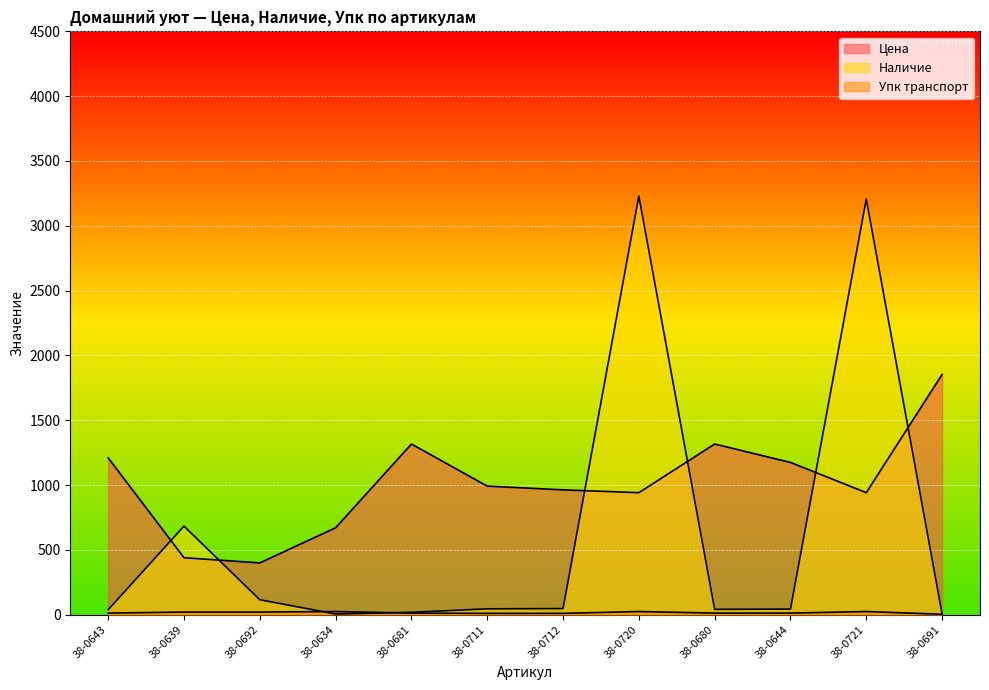

Which series has the largest total across all categories?

Цена